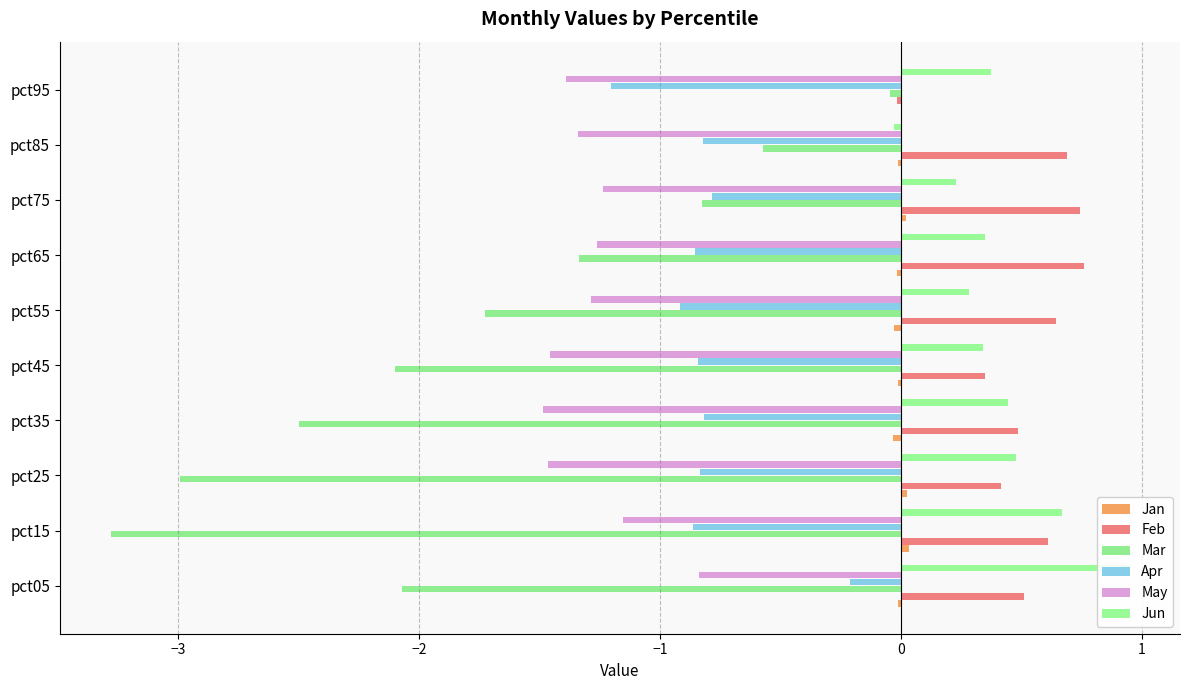

Count the number of categories in the chart.

10